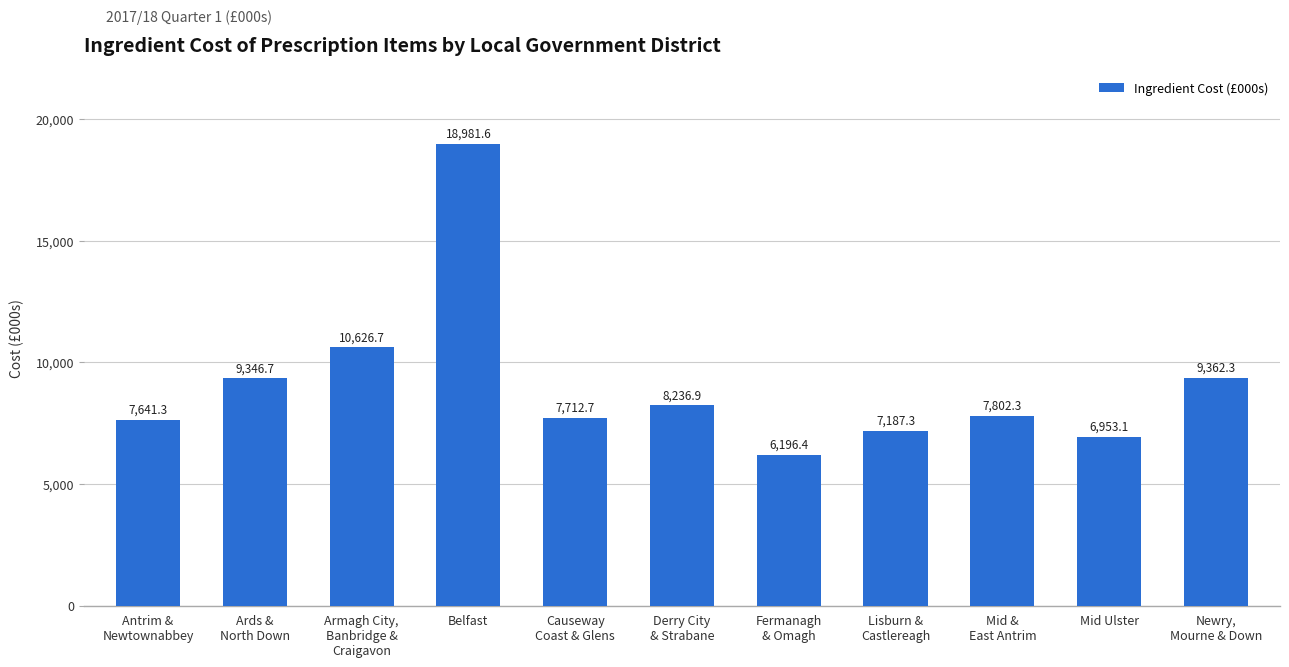

Does the chart contain any negative values?

No